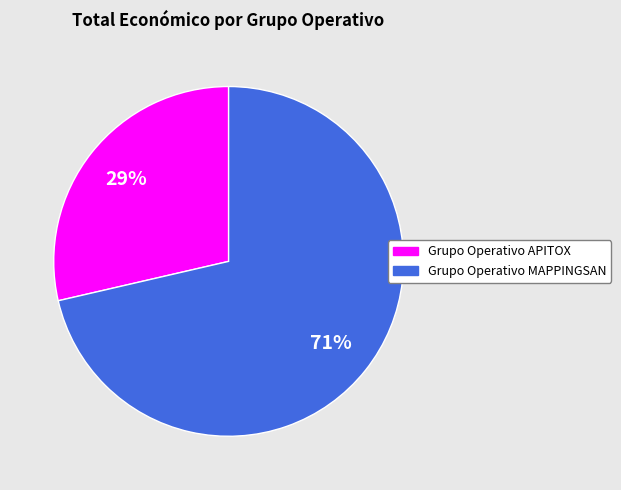

To the nearest percent, what percentage of the pie is Grupo Operativo MAPPINGSAN?

71%